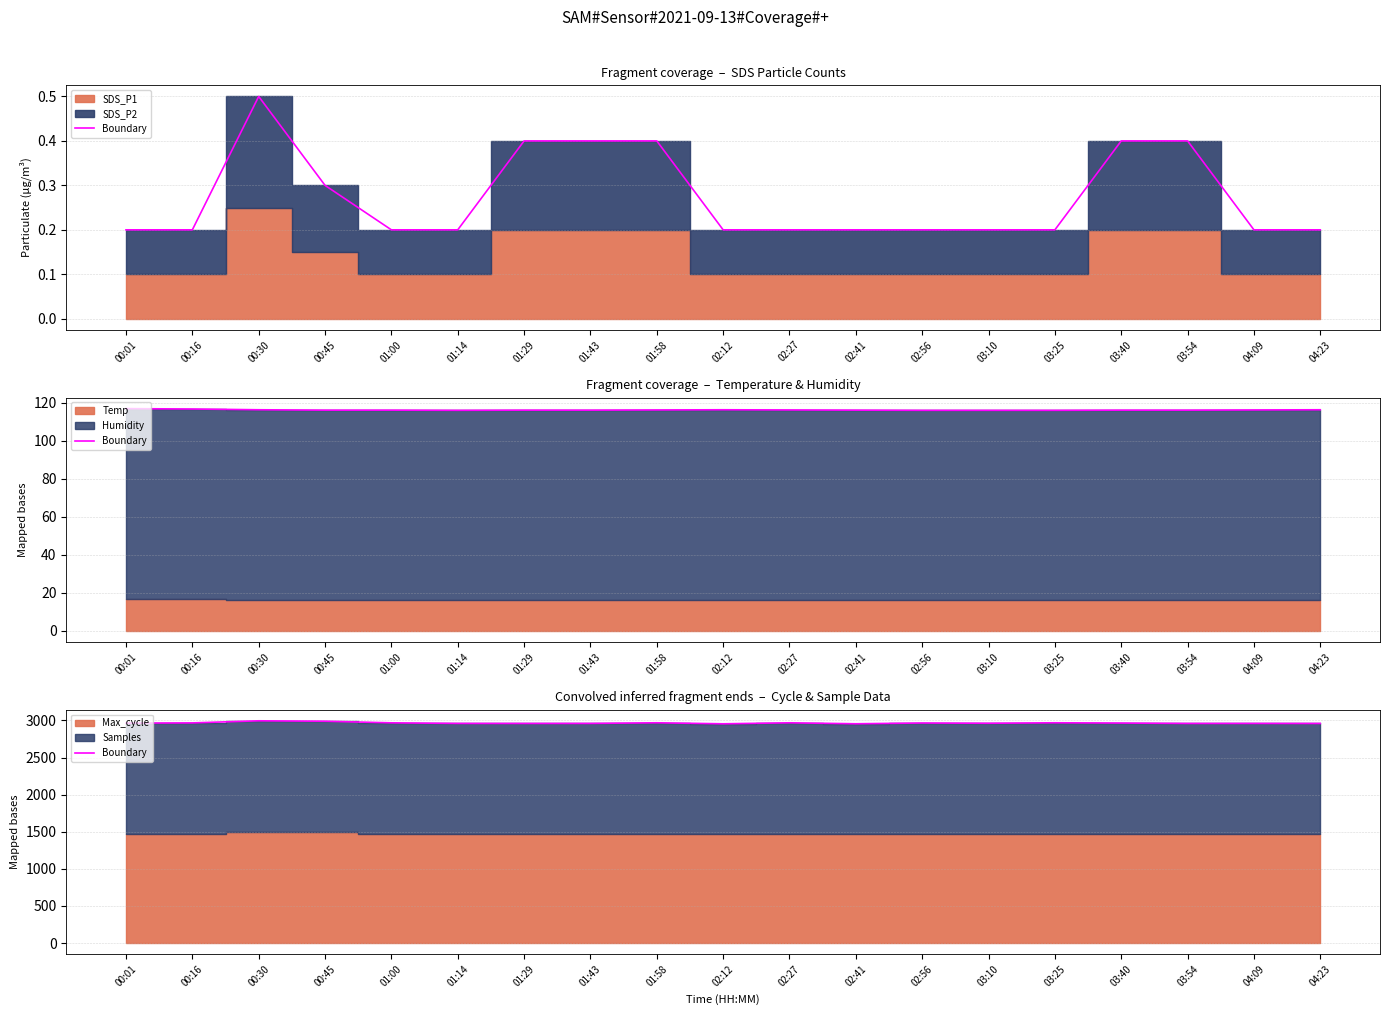

Reading left to right, extract all data points from this chart.

00:01=2963.2	00:16=2966.4	00:30=2994.7	00:45=2988.8	01:00=2967.4	01:14=2959.4	01:29=2959.1	01:43=2959.4	01:58=2968.1	02:12=2954.2	02:27=2967.7	02:41=2954.6	02:56=2965.1	03:10=2961.7	03:25=2968.1	03:40=2964.4	03:54=2959.1	04:09=2959.4	04:23=2958.8